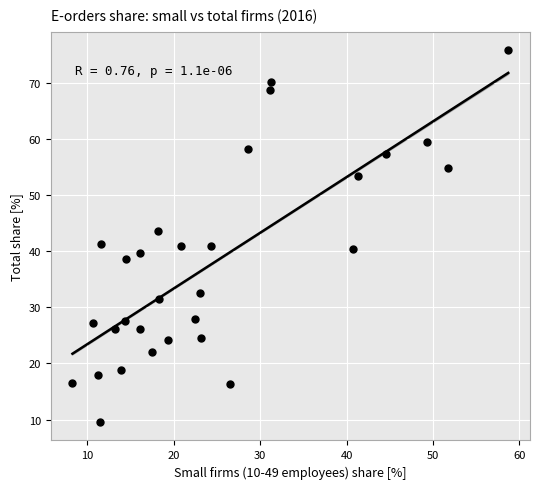

What is the range of X values (max minus min)?

50.4